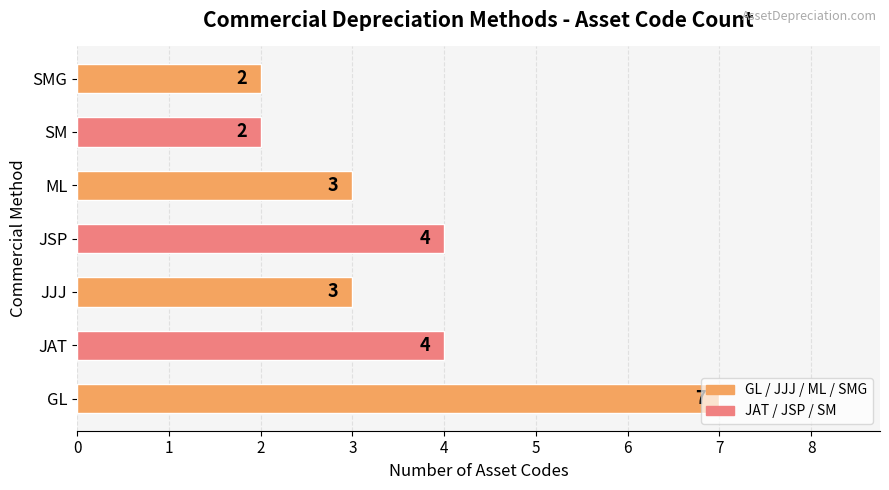

True or false: the data shows 4 at JJJ.

False